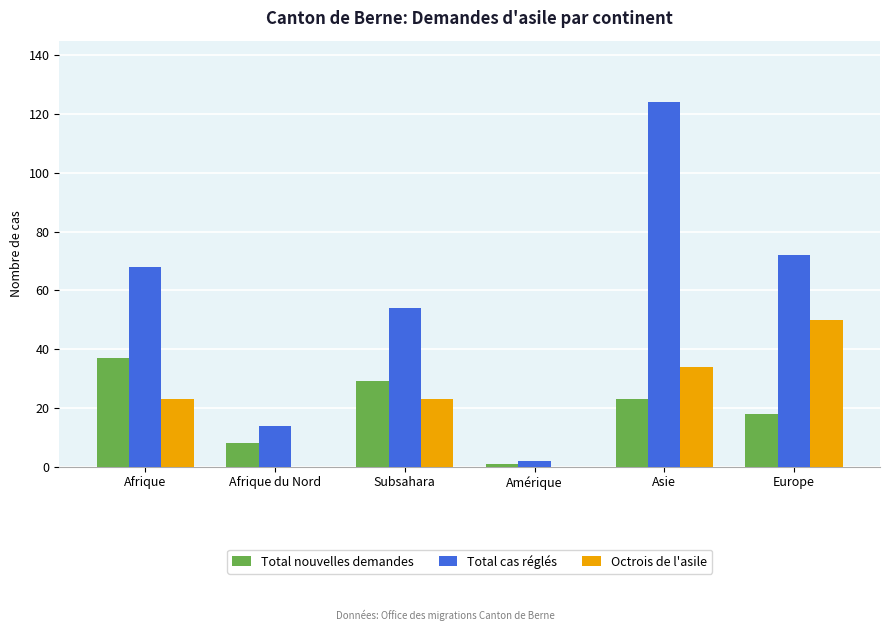

What is the sum of the Octrois de l'asile values at Asie and Subsahara?

57